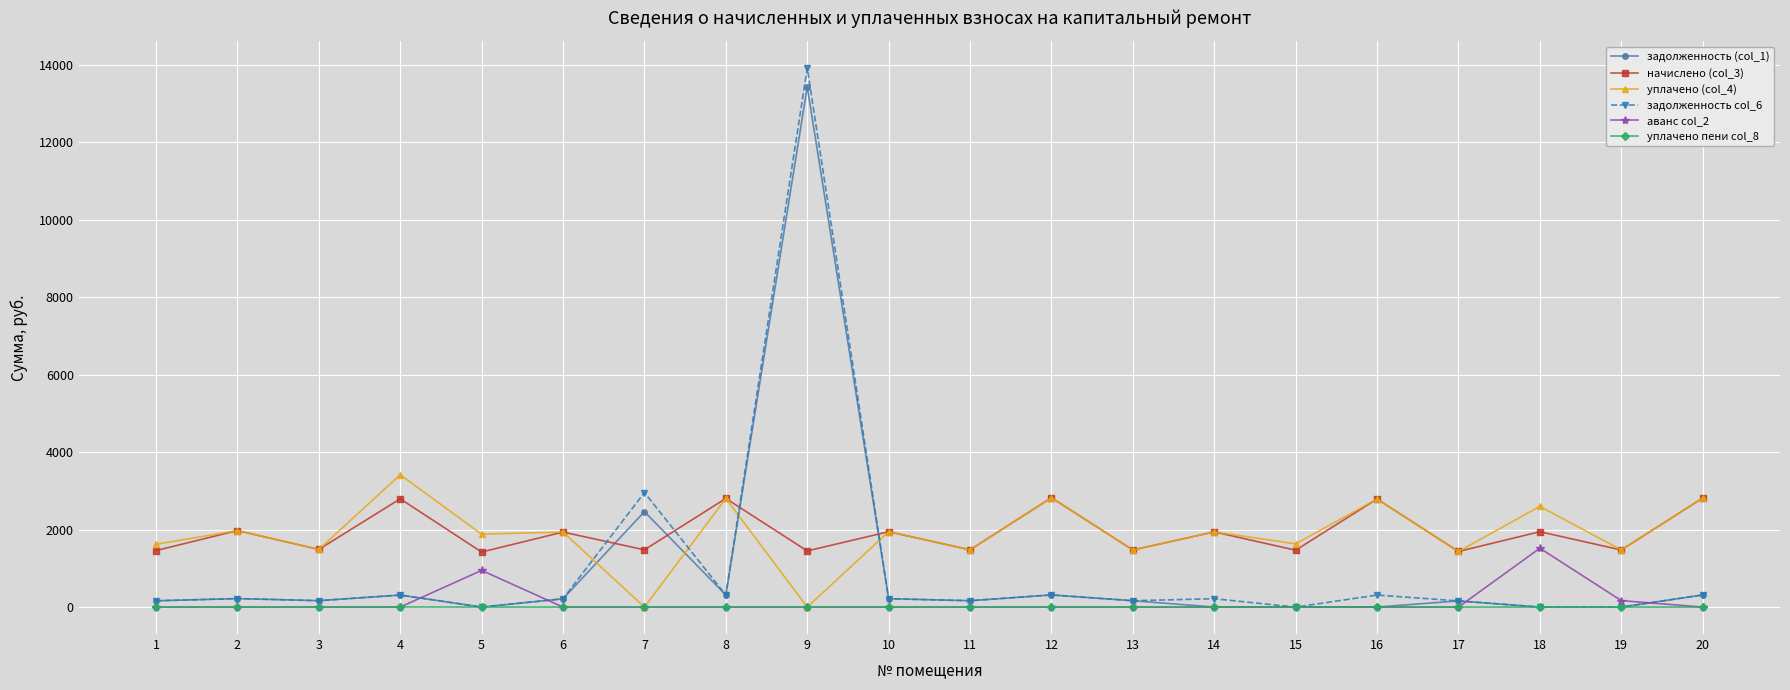

At which category is the sum across all series the highest?

9